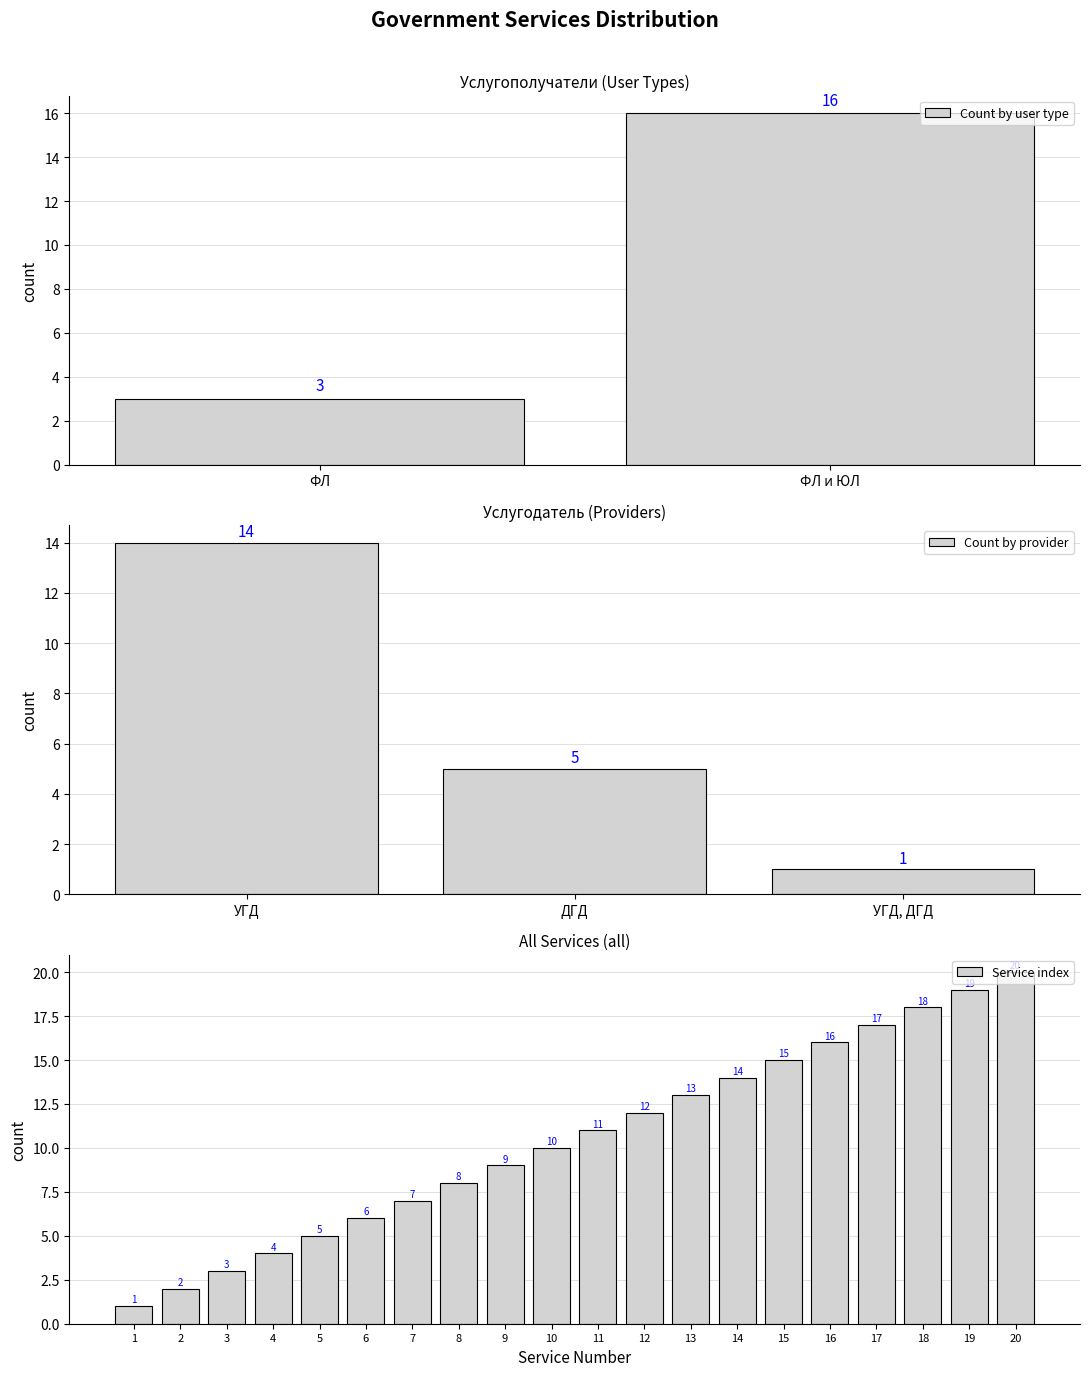

What is the highest value of the Service index series?

20